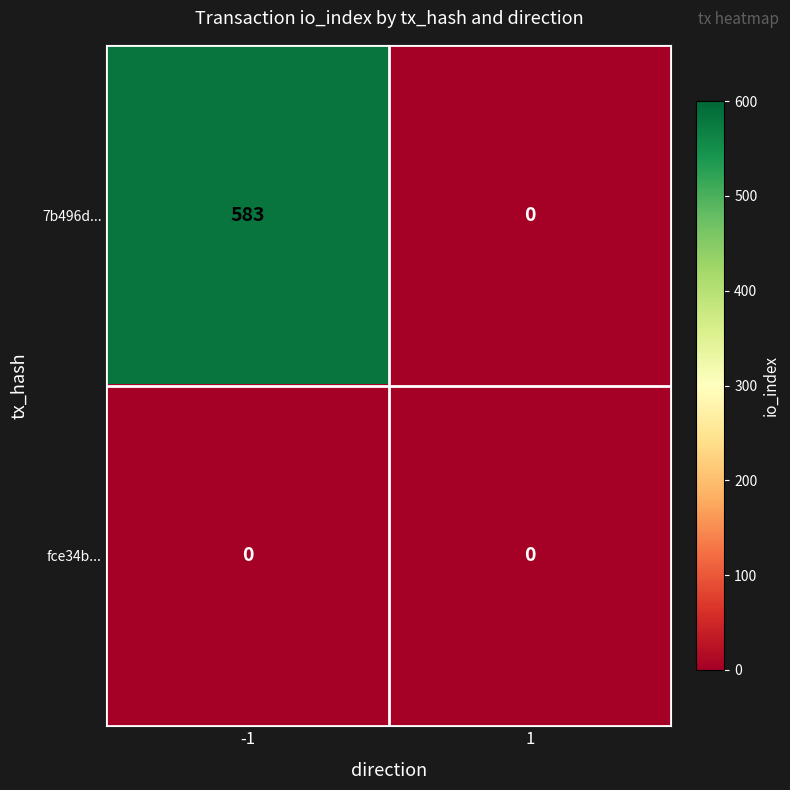

Rank the series by their maximum value, from lowest to highest.

fce34b..., 7b496d...